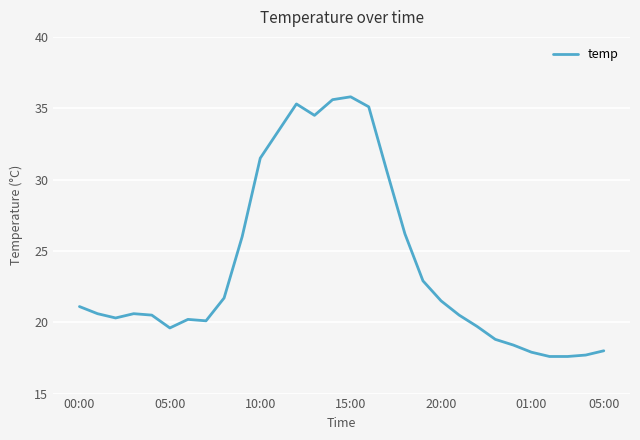

What is the maximum value shown in the chart?

35.8